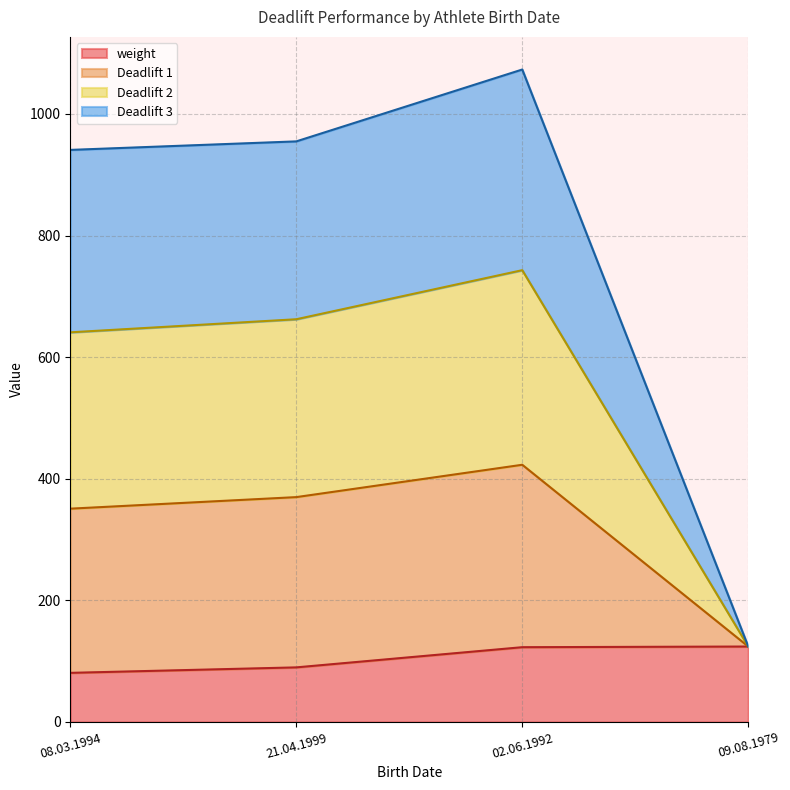

How many categories are shown in the chart?

4